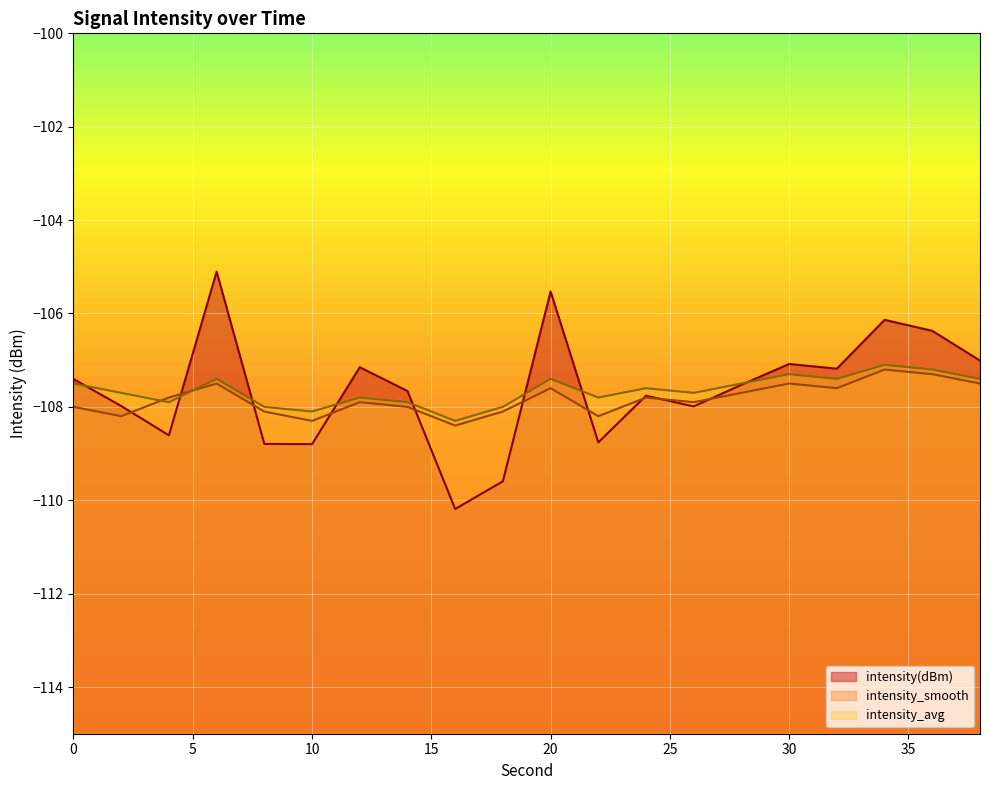

Which series changed the most between 12 and 38?

intensity_smooth